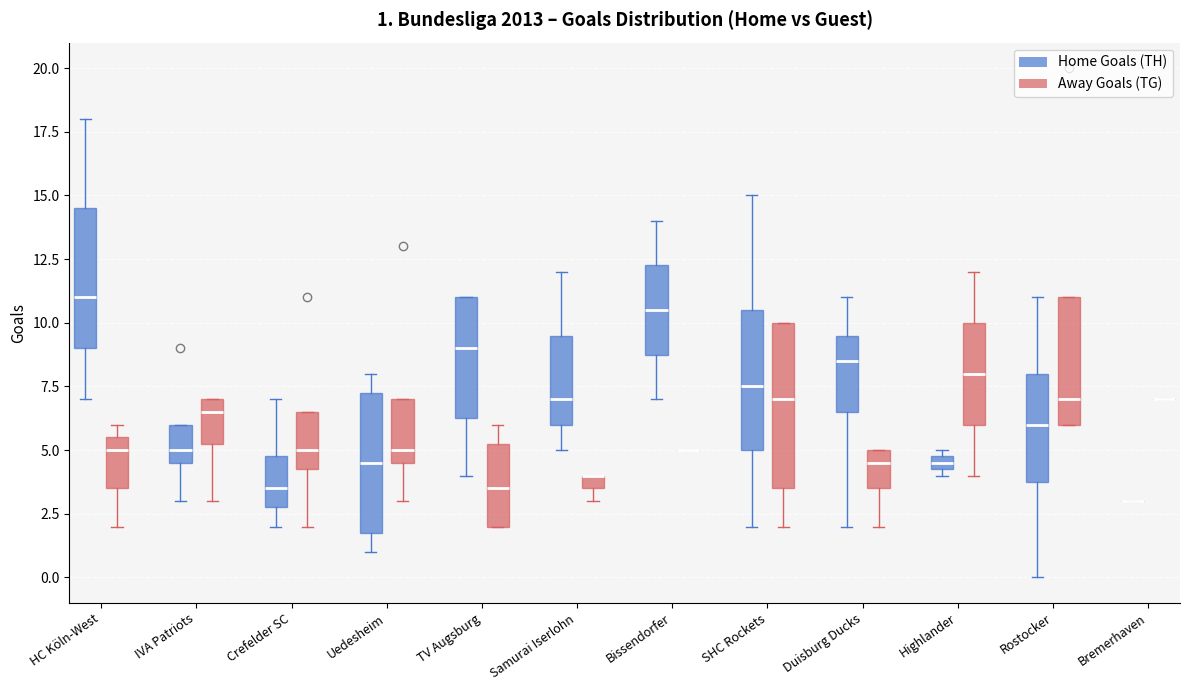

Which box is the tallest, from its lower edge to its upper edge?

SHC Rockets (Away Goals (TG))